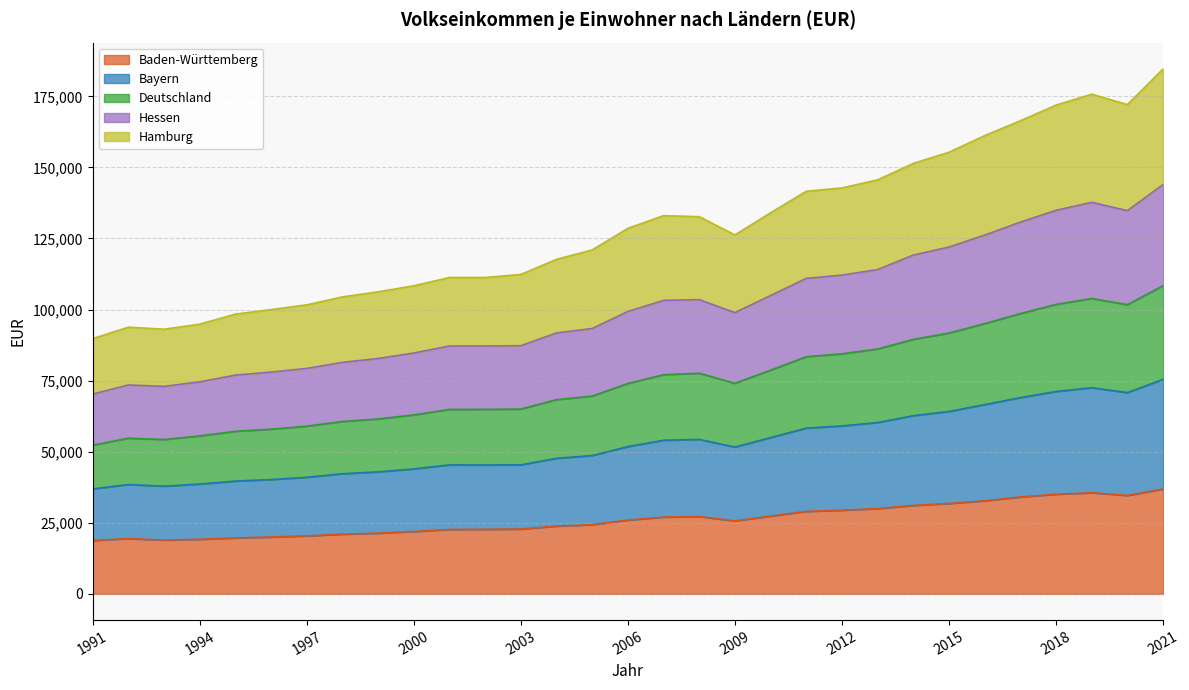

The Bayern series shows 94949 at 2002. True or false?

False